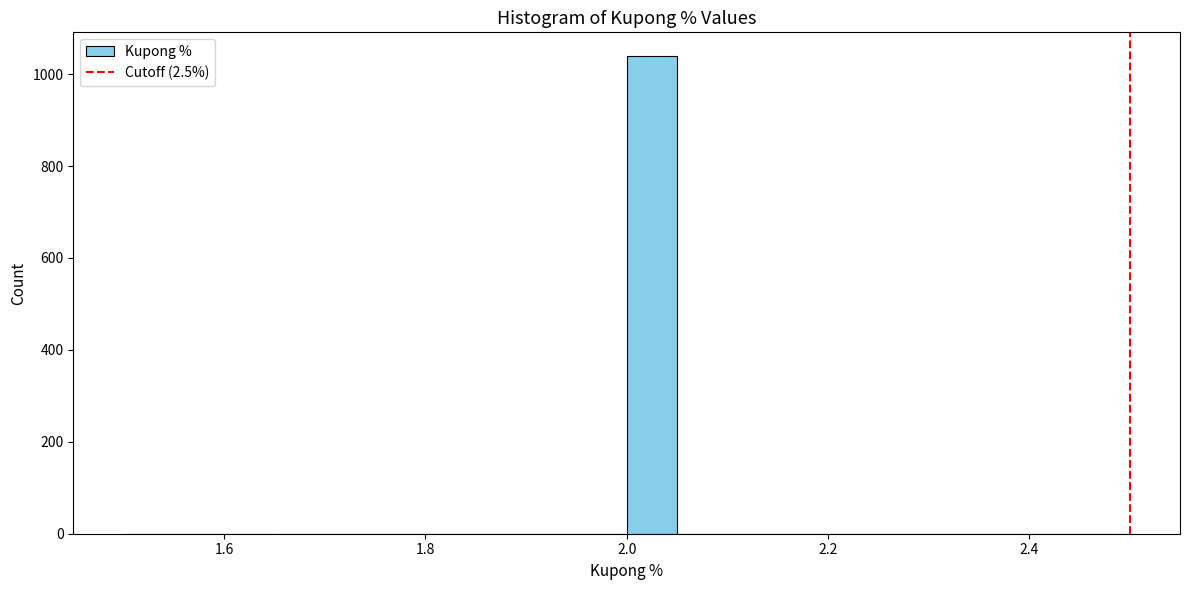

Around what value on the x-axis is the tallest bar? Give the approximate position of its centre, as read against the axis.

2.02